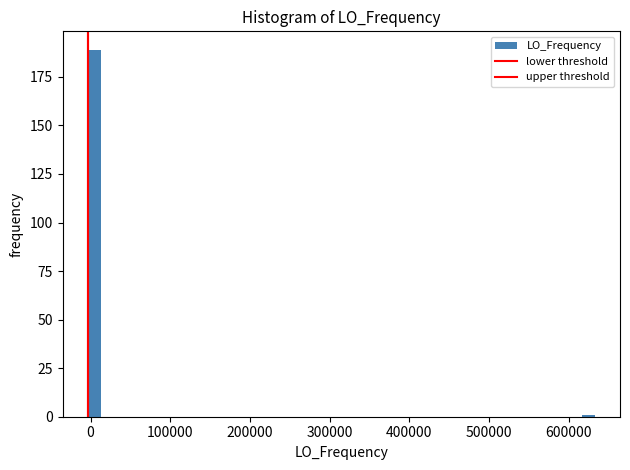

Around what value on the x-axis is the tallest bar? Give the approximate position of its centre, as read against the axis.

0